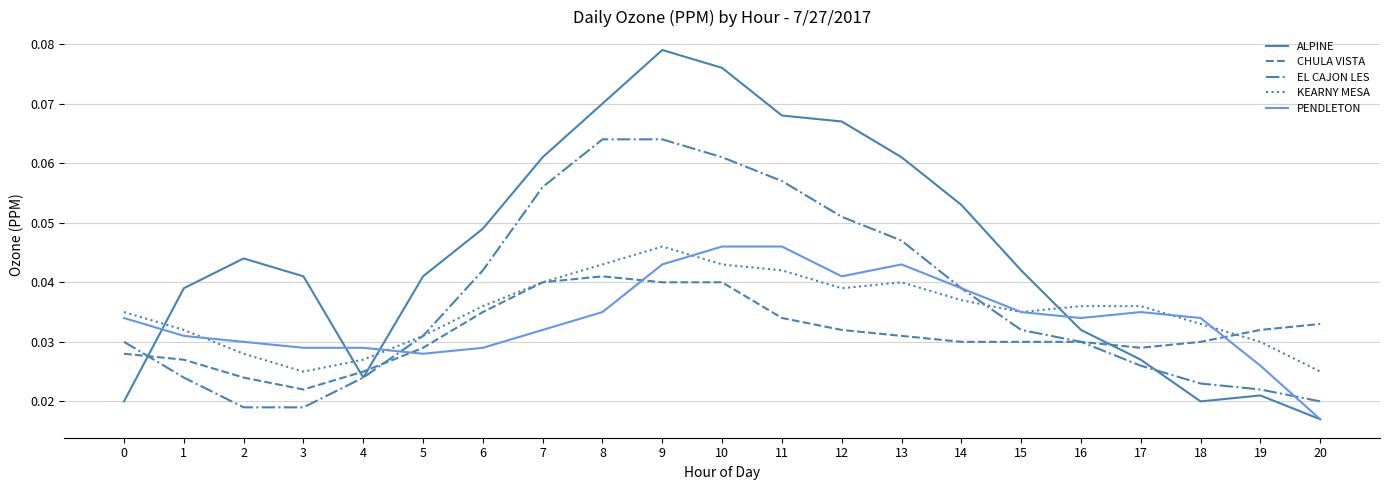

The value of PENDLETON at 14 is 0.1. True or false?

False